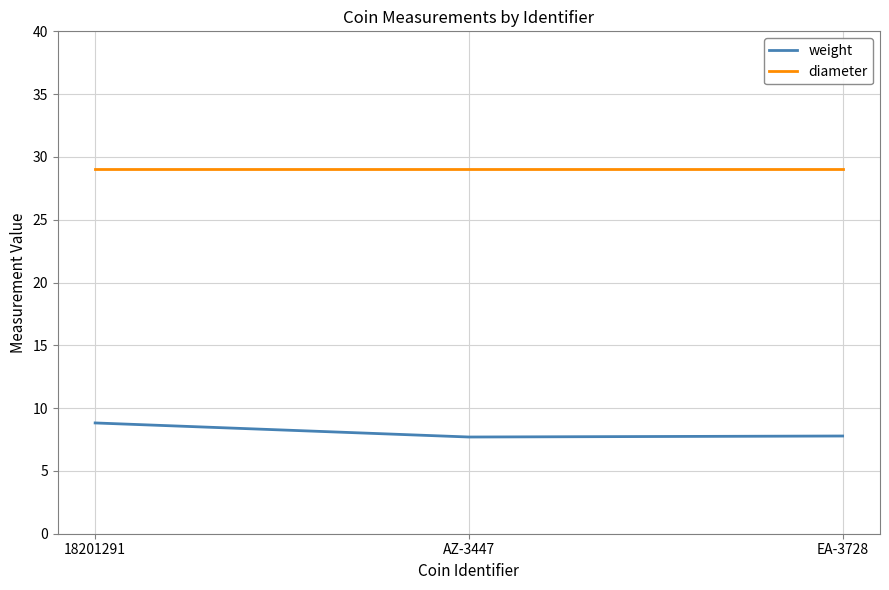

What position from the right is EA-3728?

1